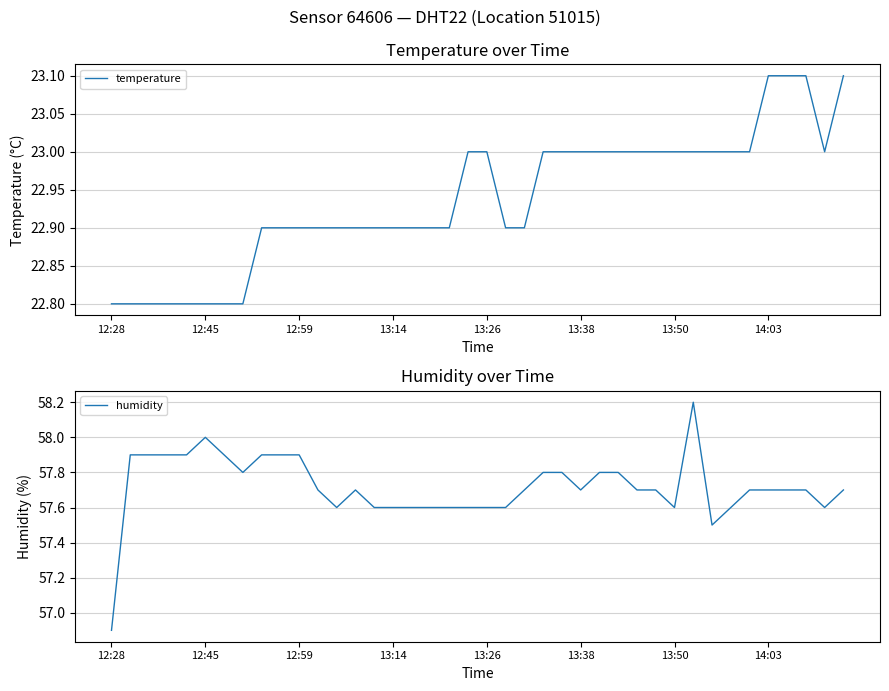

How many lines are shown in the chart?

2